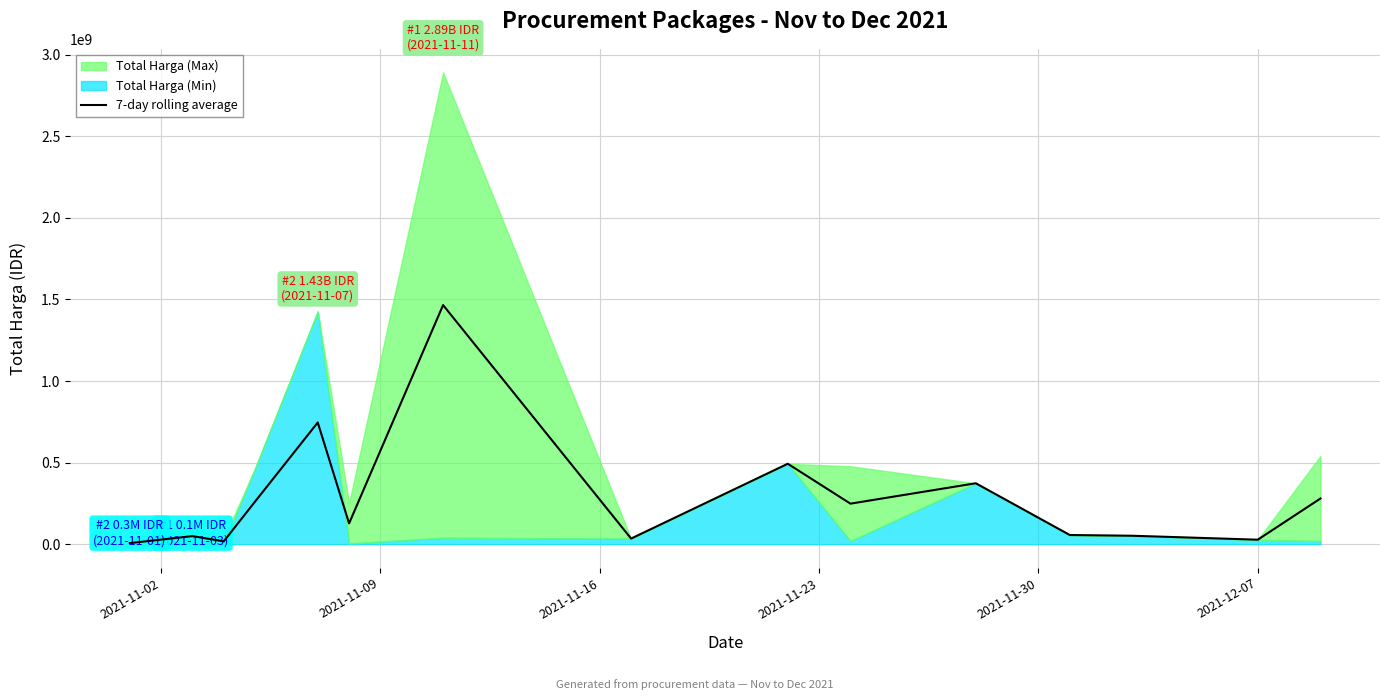

Count the number of categories in the chart.

15